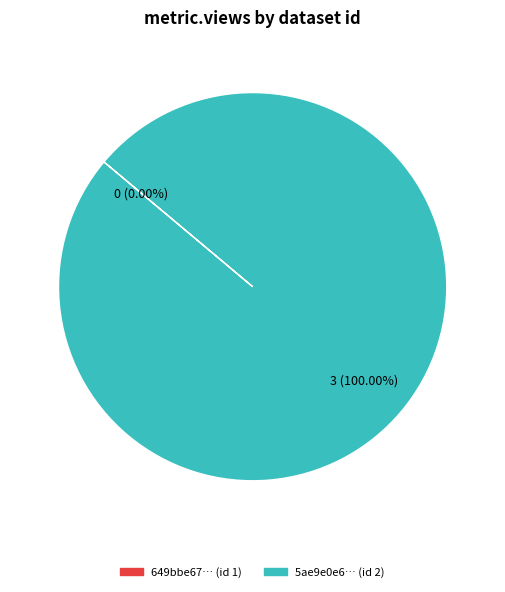

How many slices are in this pie chart?

2